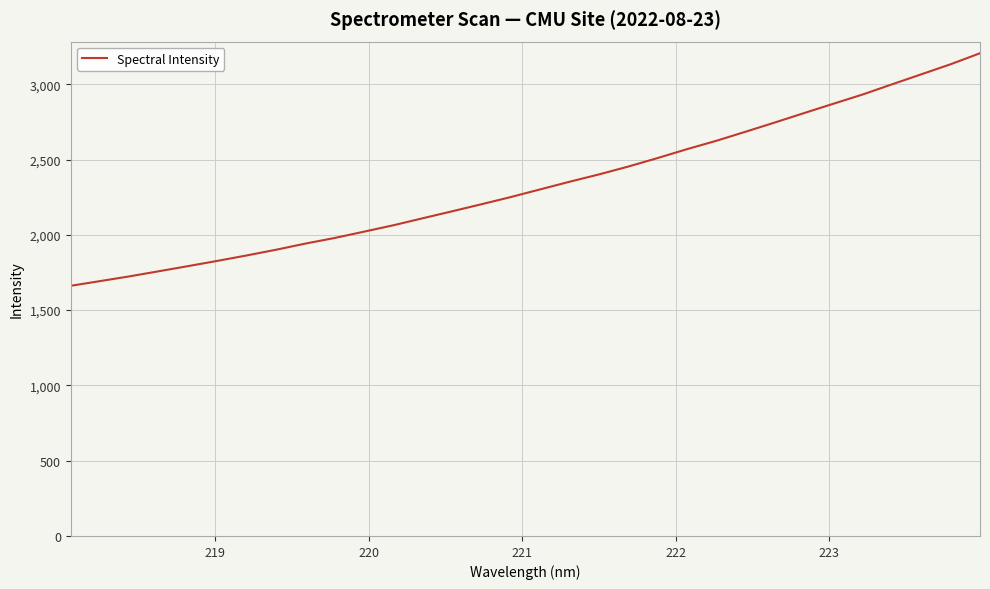

What is the minimum value shown in the chart?

1661.6